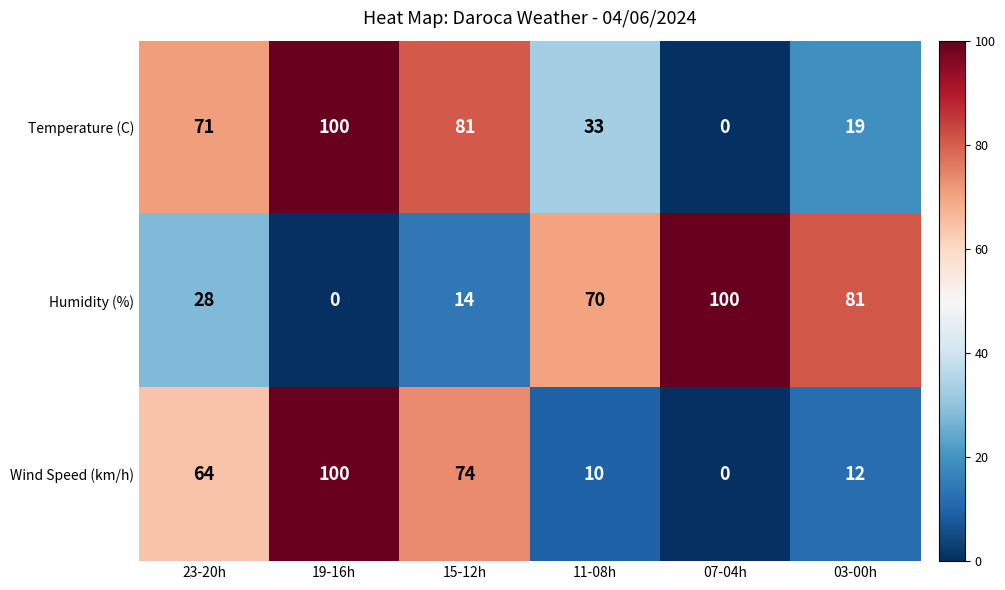

What is the maximum value for Wind Speed (km/h)?

100